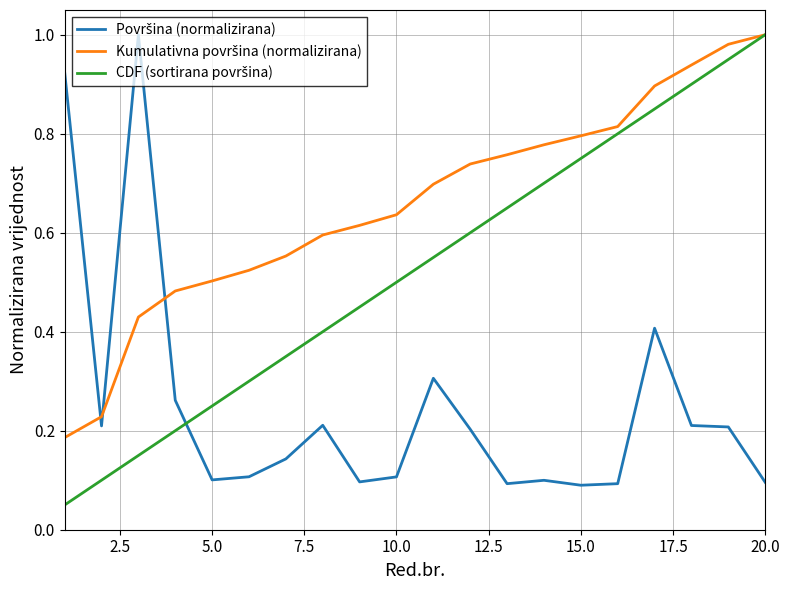

True or false: Površina (normalizirana) and Kumulativna površina (normalizirana) intersect in this chart.

True